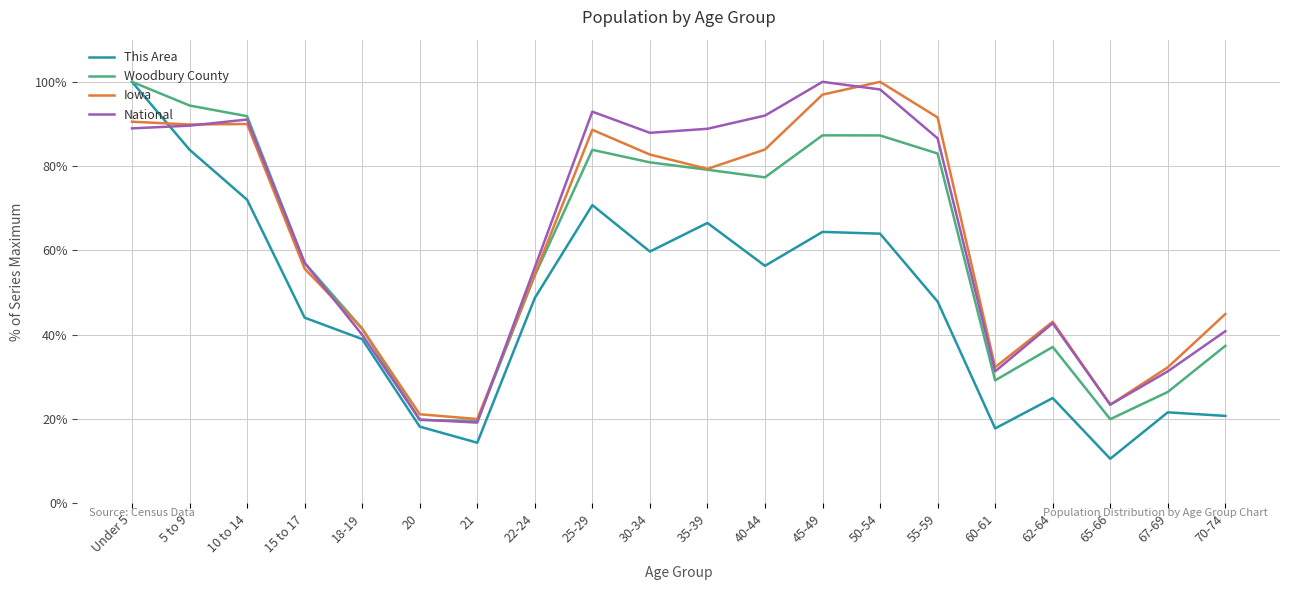

What are all the series names shown in the legend?

This Area, Woodbury County, Iowa, National